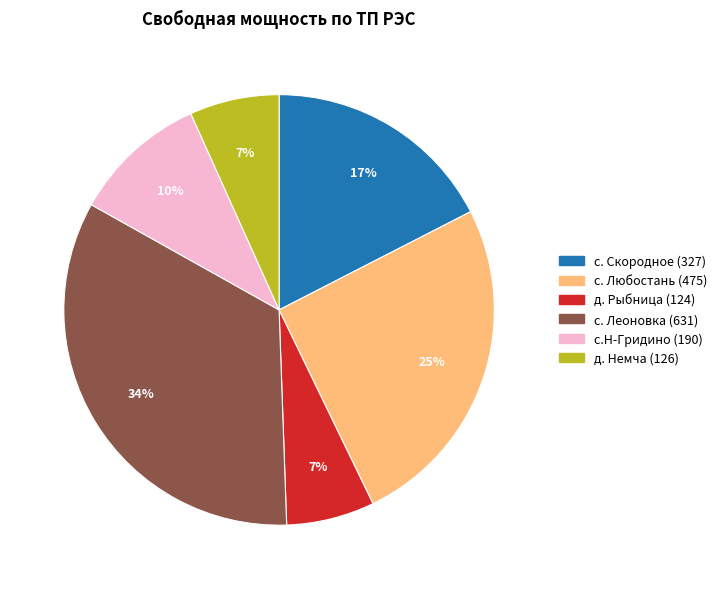

To the nearest percent, what is the average slice percentage?

17%